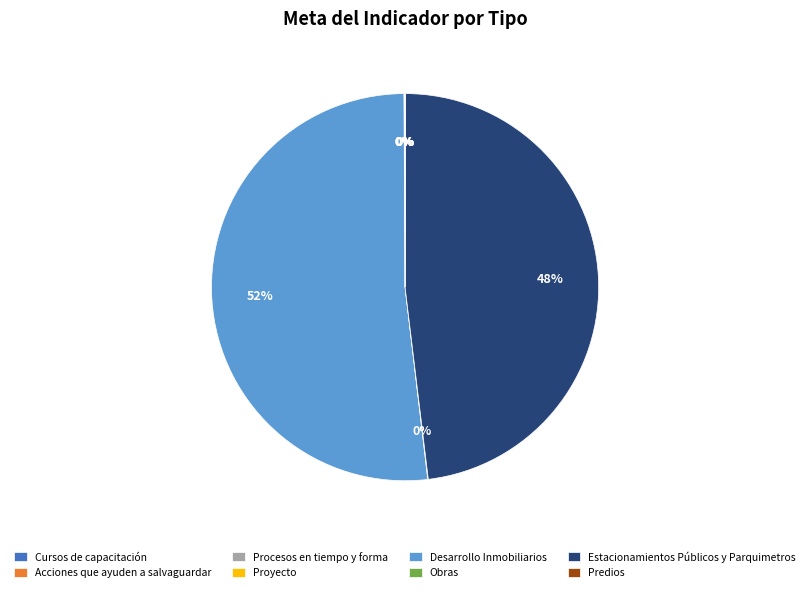

The Estacionamientos Públicos y Parquimetros slice represents 48% of the pie. True or false?

True